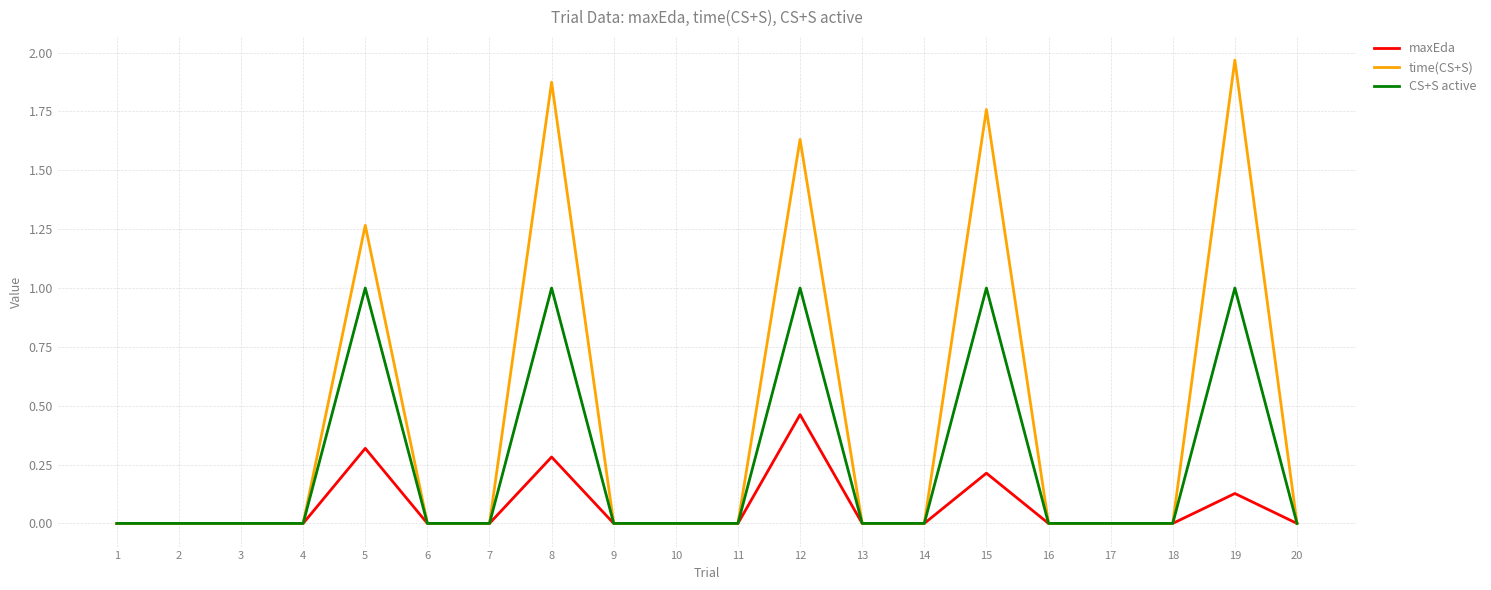

Read the maxEda value at 8.

0.3